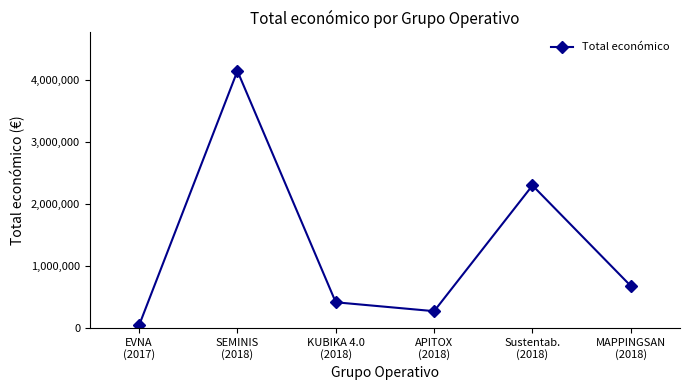

At which category does the data reach its first local peak?

SEMINIS
(2018)